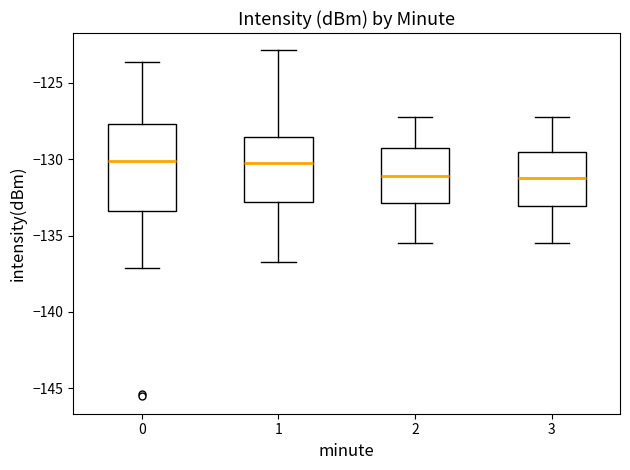

Reading left to right, transcribe this box plot: for each box, give where its median line is, the range the box spans, and where its two whiskers end, as read against the y-axis. The values are not printed on the chart, so give them approximately, as read against the axis.

0: median -130.0, box -133.5 to -127.5, whiskers -137.0 to -123.5
1: median -130.0, box -133.0 to -128.5, whiskers -137.0 to -123.0
2: median -131.0, box -133.0 to -129.5, whiskers -135.5 to -127.0
3: median -131.0, box -133.0 to -129.5, whiskers -135.5 to -127.0